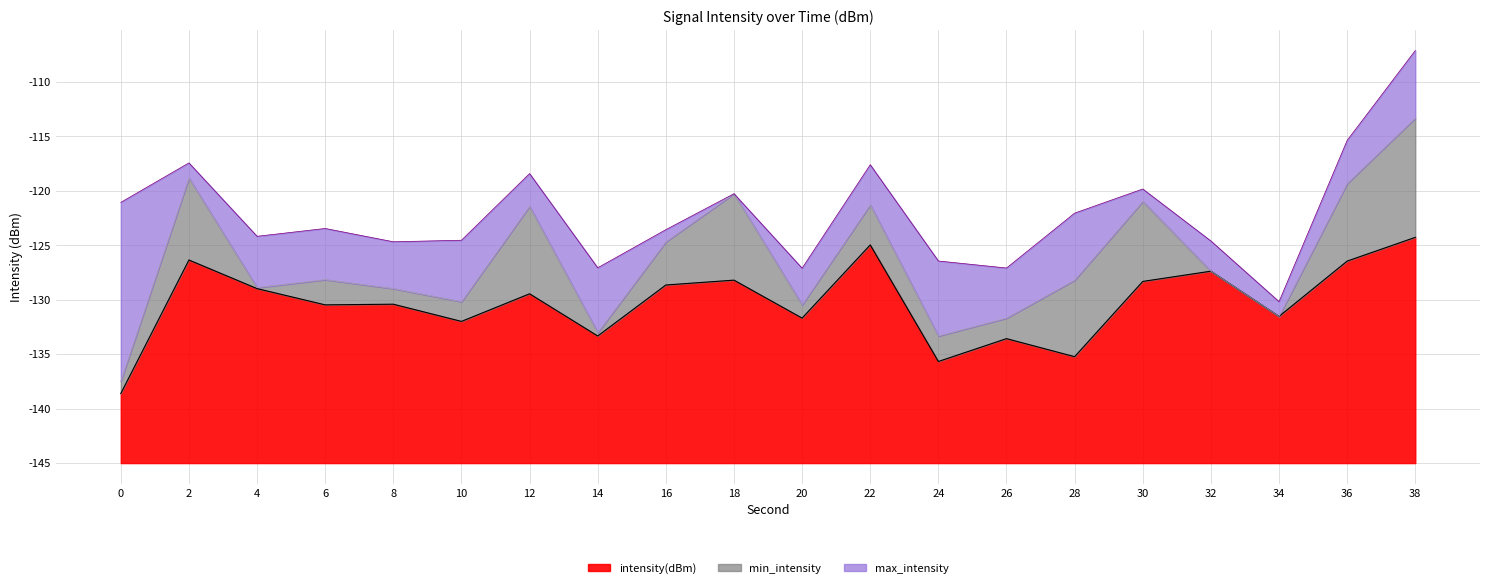

Rank the series at 0 from lowest to highest value.

min_intensity, intensity(dBm), max_intensity